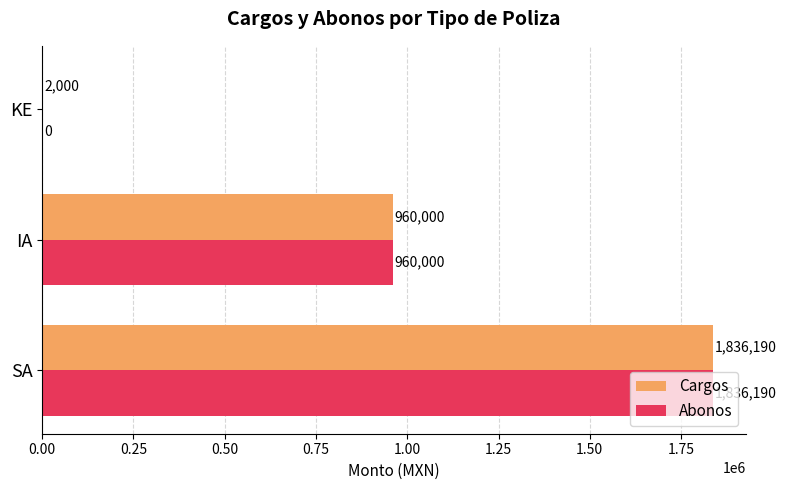

Which category has the highest value in the Abonos series?

SA